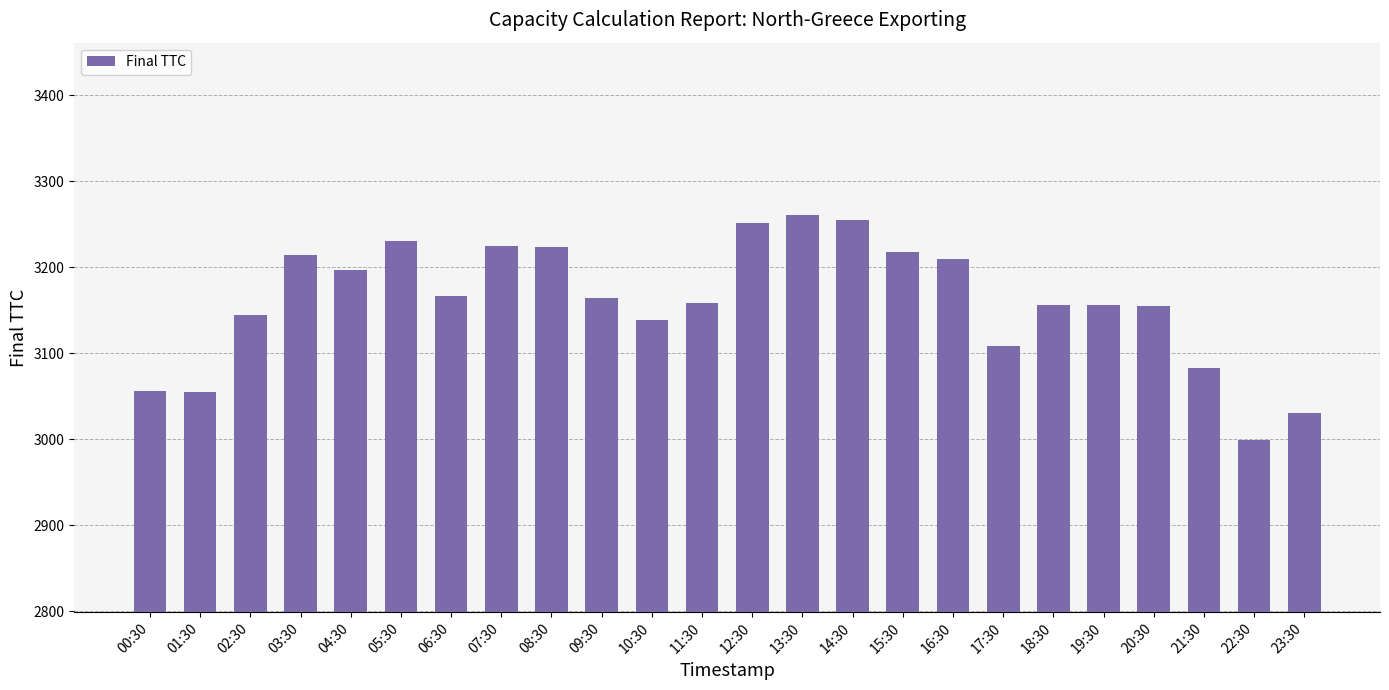

What is the maximum value shown in the chart?

3261